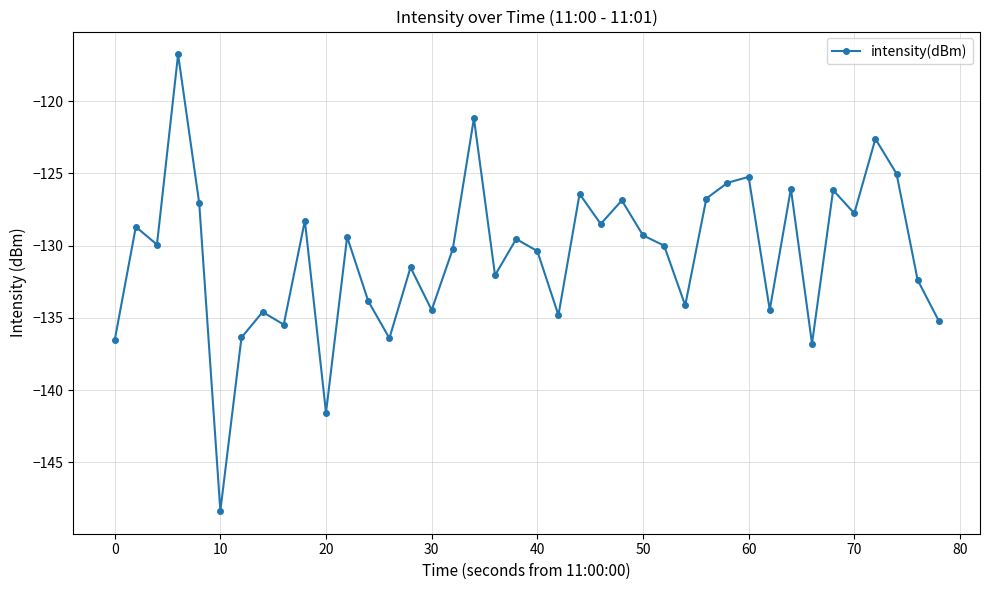

Count the number of values greater than -129.

16